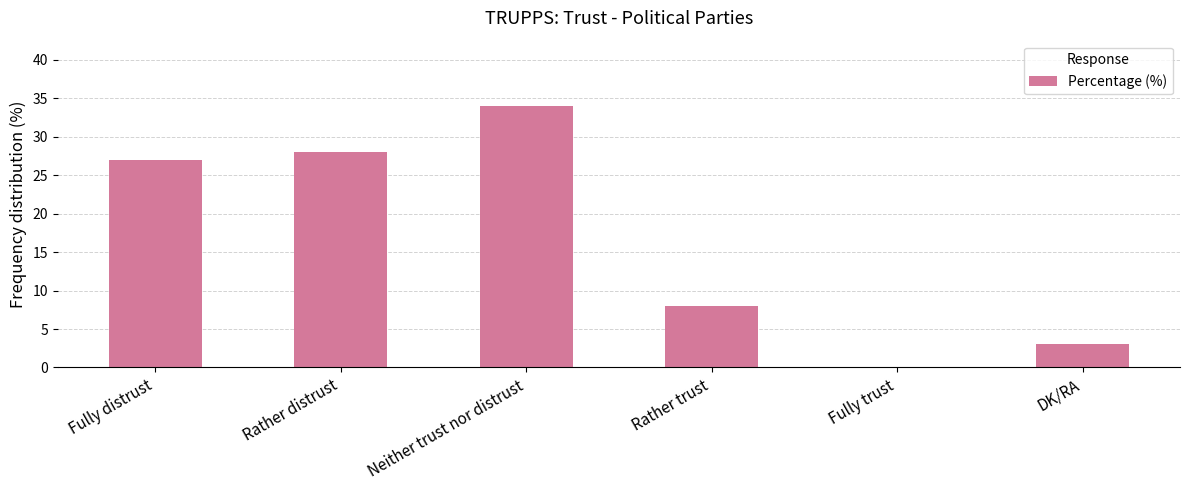

What value does the data have at Fully distrust, to the nearest 5?

25